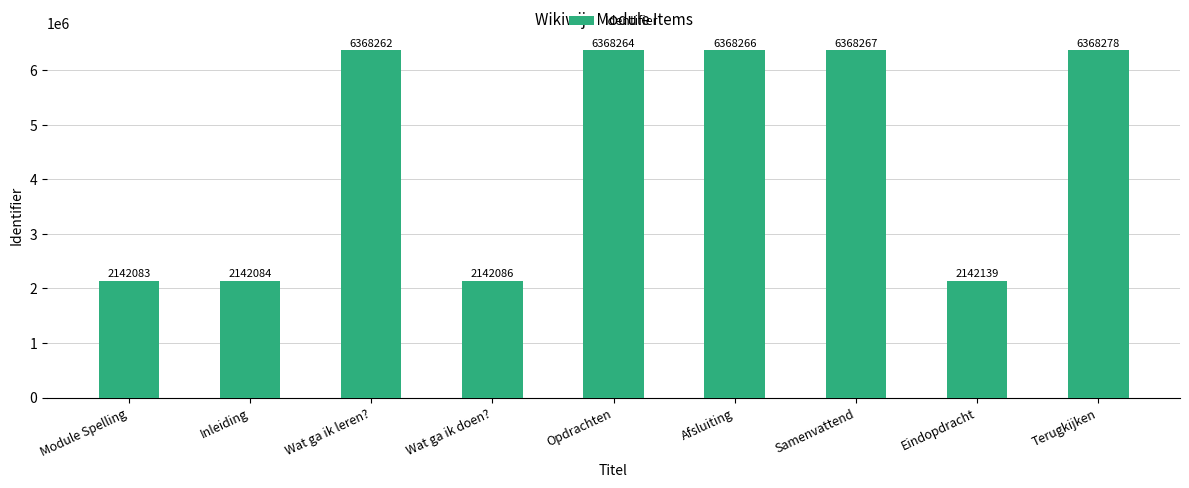

True or false: the data shows 3701109 at Wat ga ik leren?.

False